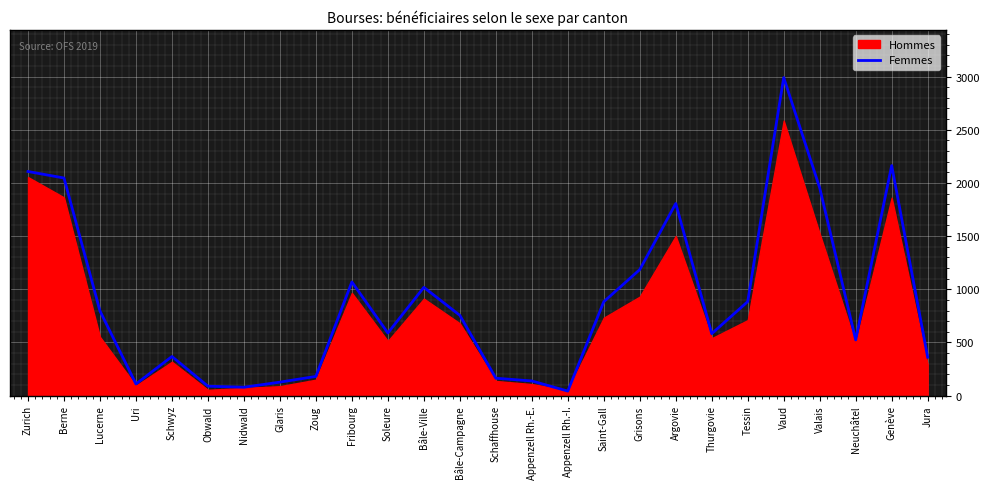

What is the difference between the second highest and minimum values?

2120